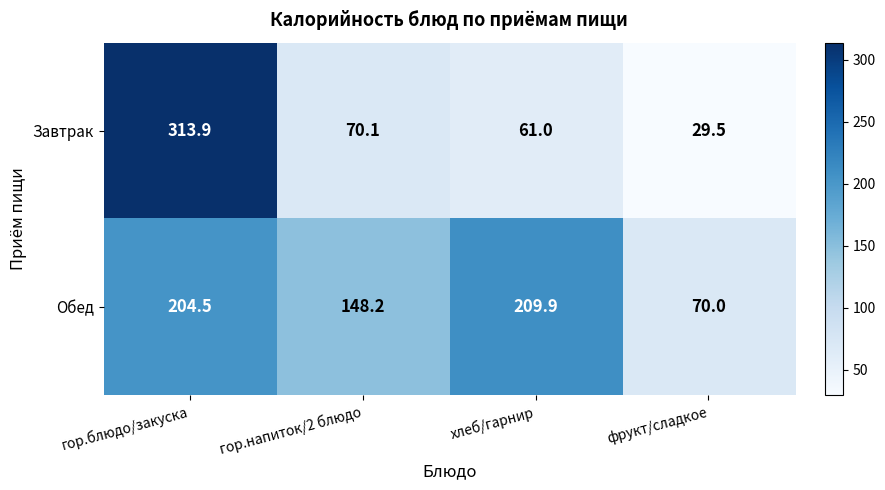

What is the lowest value of the Обед series?

70.0